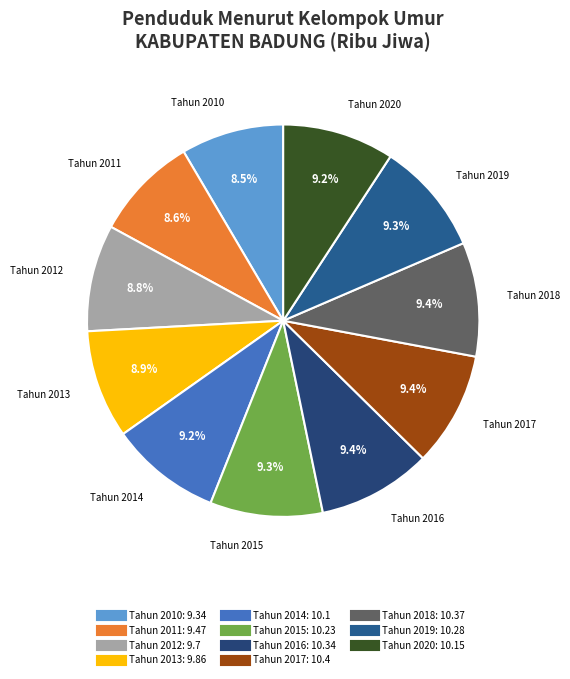

Do Tahun 2020 and Tahun 2012 together represent more than half of the pie?

No